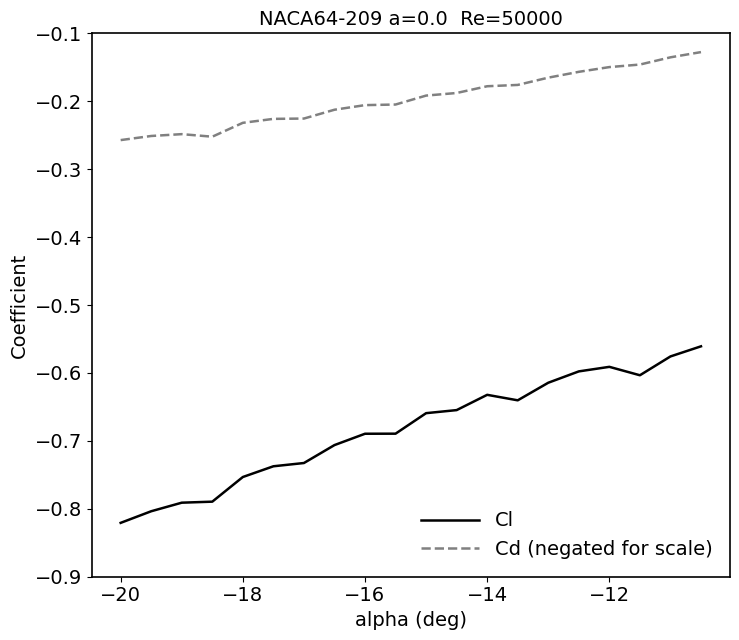

Which series has the largest total across all categories?

Cd (negated for scale)